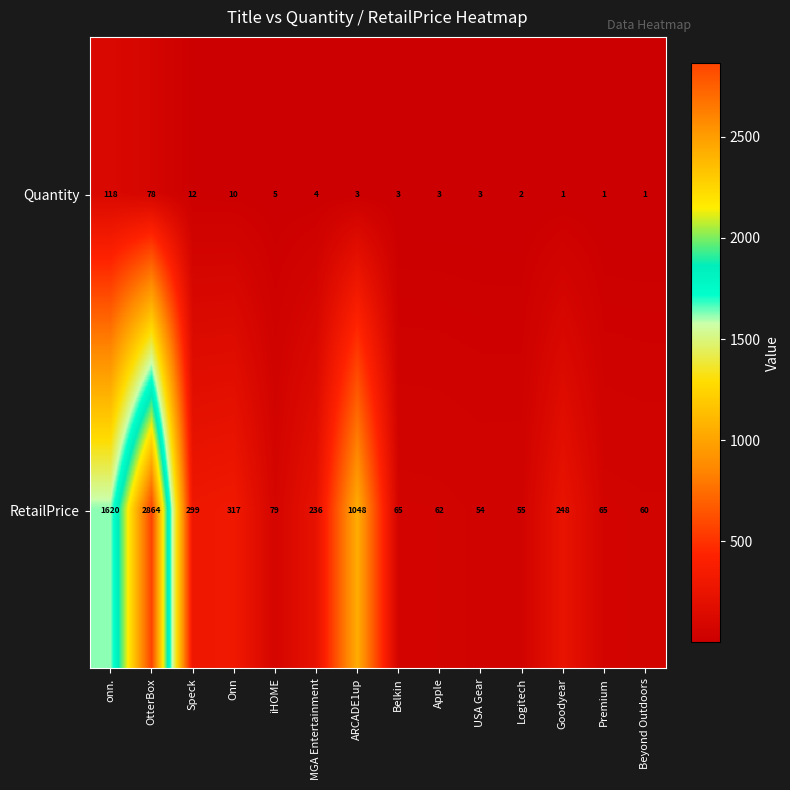

Where does the Quantity series first go above 3?

onn.